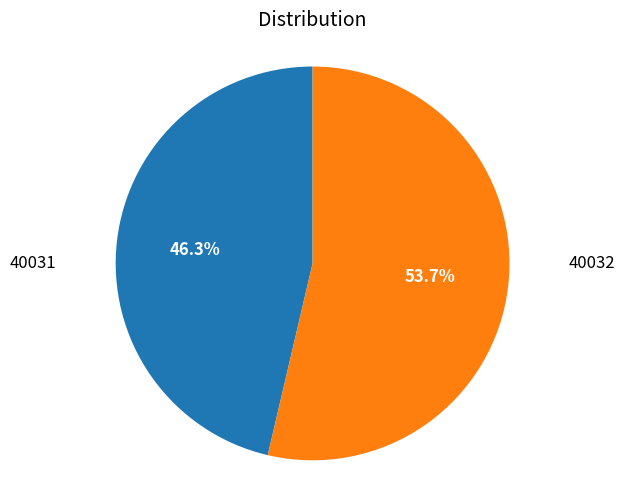

Count the number of slices in the pie.

2